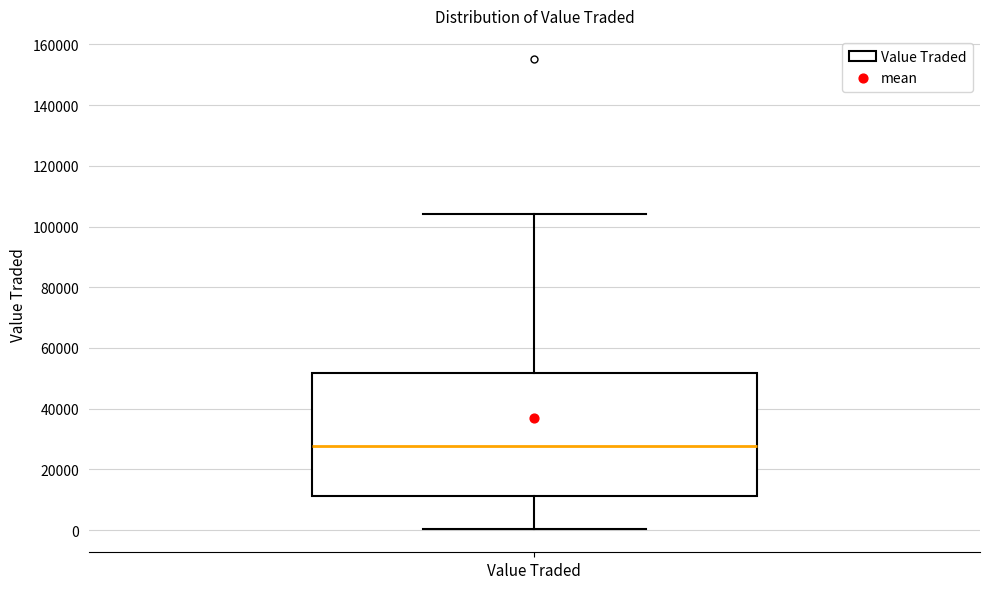

Transcribe this box plot: give where the median line is, the range the box spans, and where the two whiskers end, as read against the y-axis. The values are not printed on the chart, so give them approximately, as read against the axis.

median 28000, box 12000 to 52000, whiskers 0 to 104000